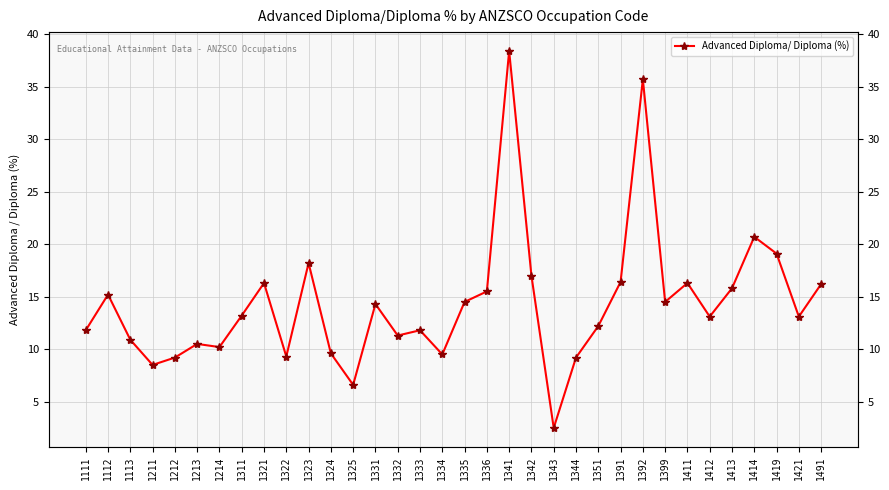

The chart shows a value of 4.9 at 1322. True or false?

False